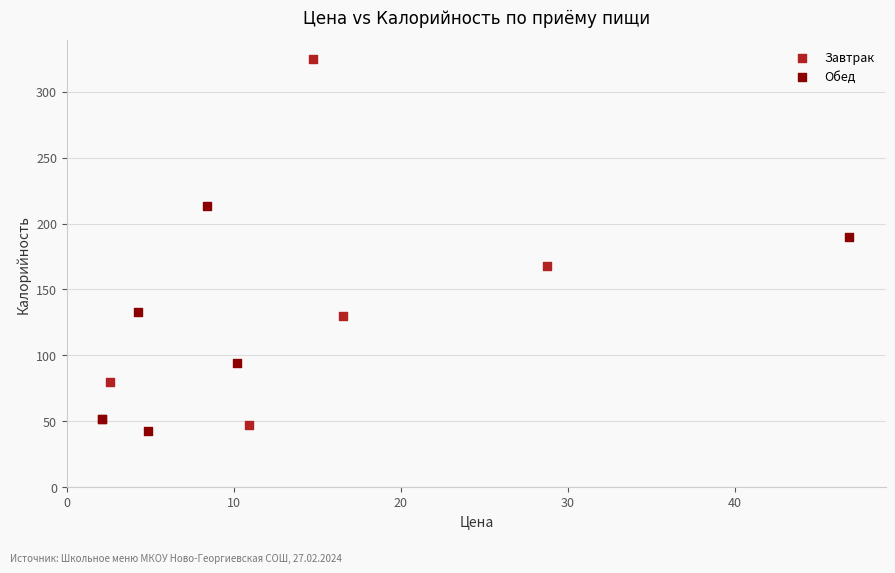

What are all the series names shown in the legend?

Завтрак, Обед